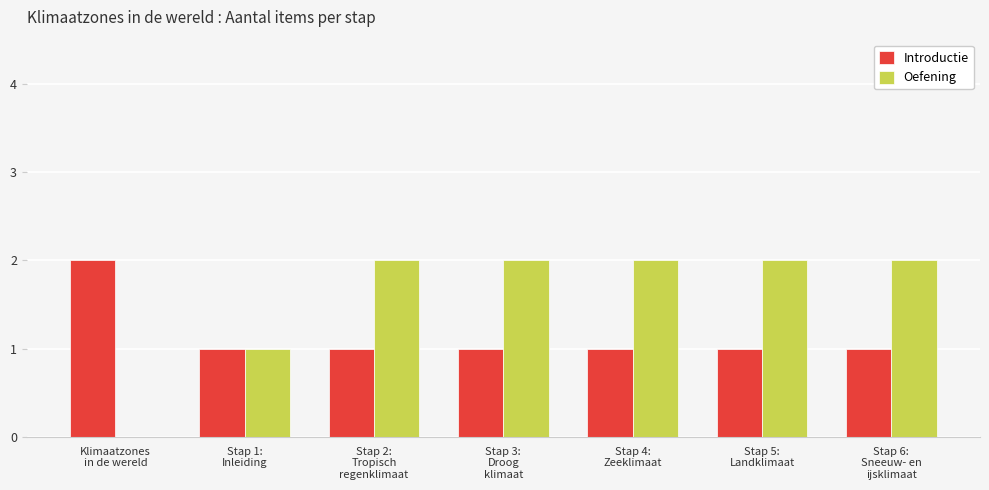

What are all the series names shown in the legend?

Introductie, Oefening